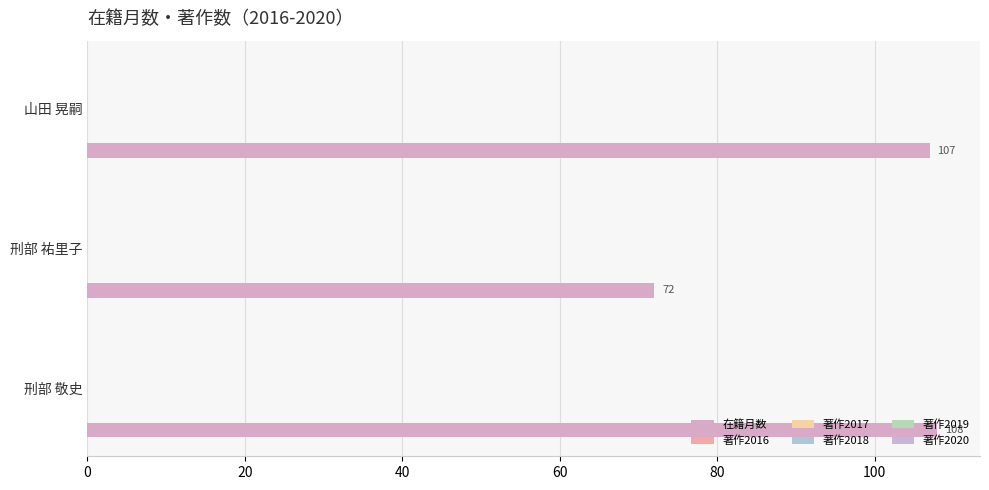

Count the number of data series in this chart.

1